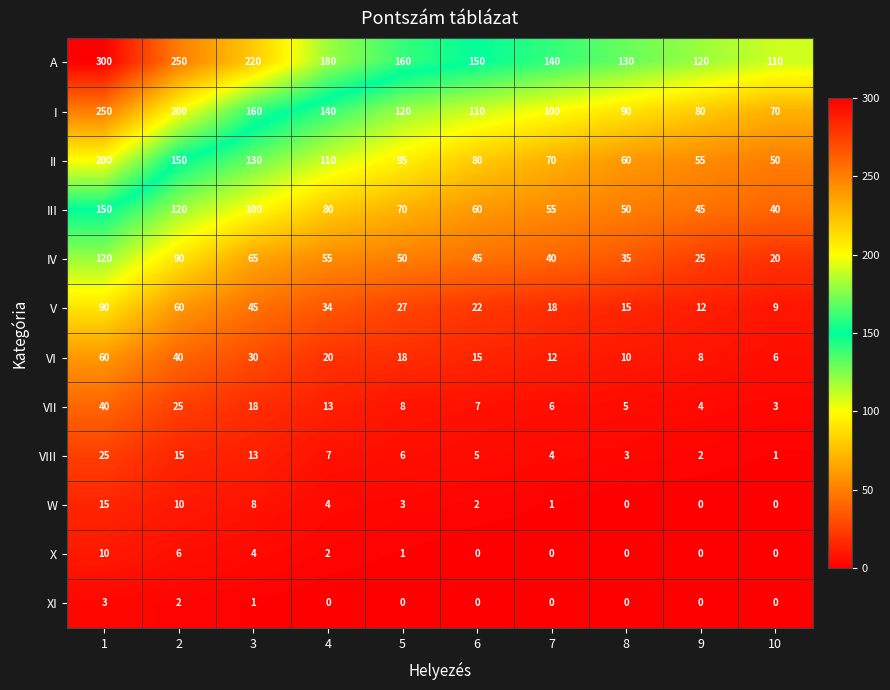

What is the spread (max minus min) of values at 4?

180